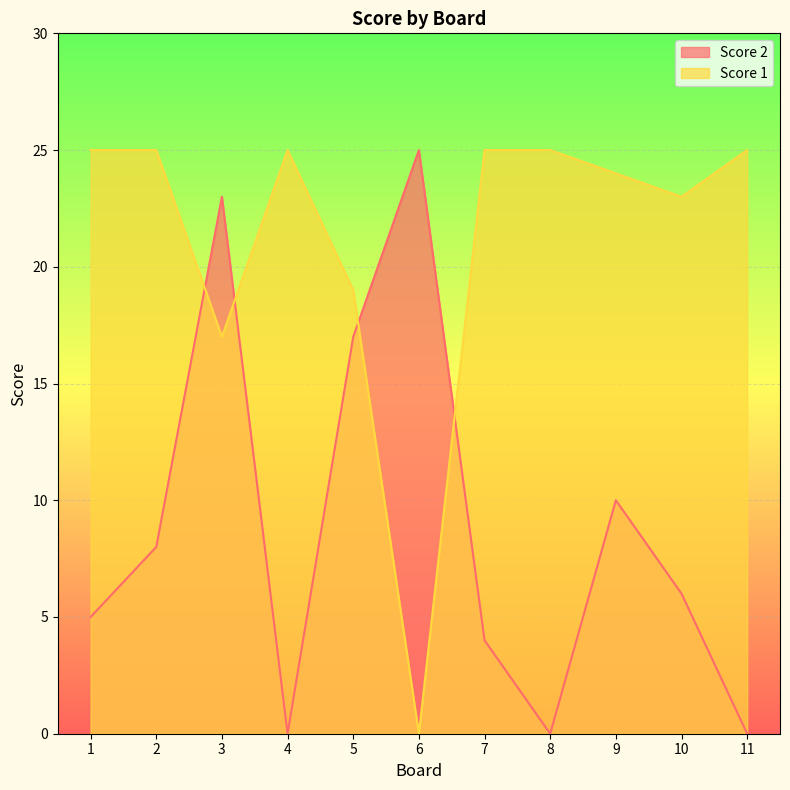

How many distinct data groups are displayed?

2